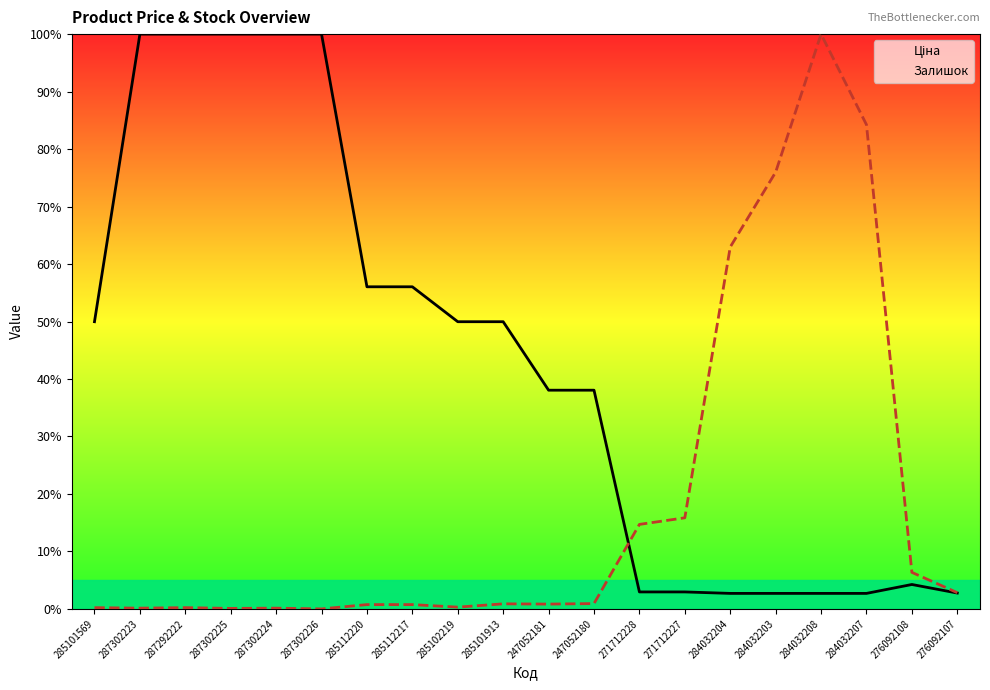

What is the label of the 8th point from the right?

271712228